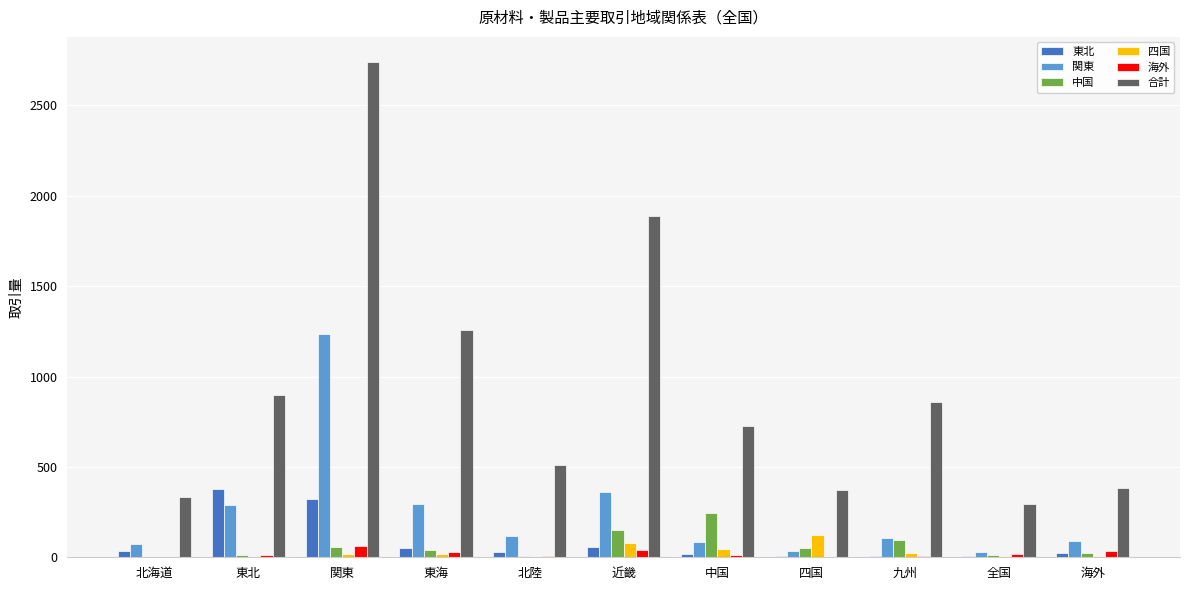

How many groups of bars are there?

11